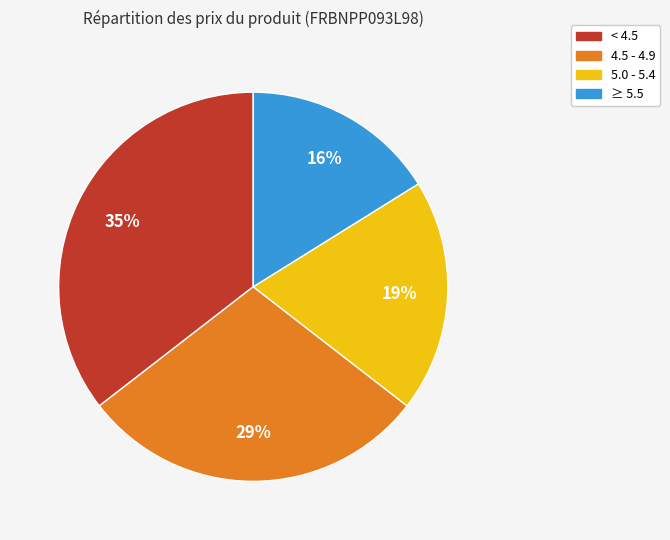

To the nearest percent, what is the difference between the largest and smallest slice percentages?

19%